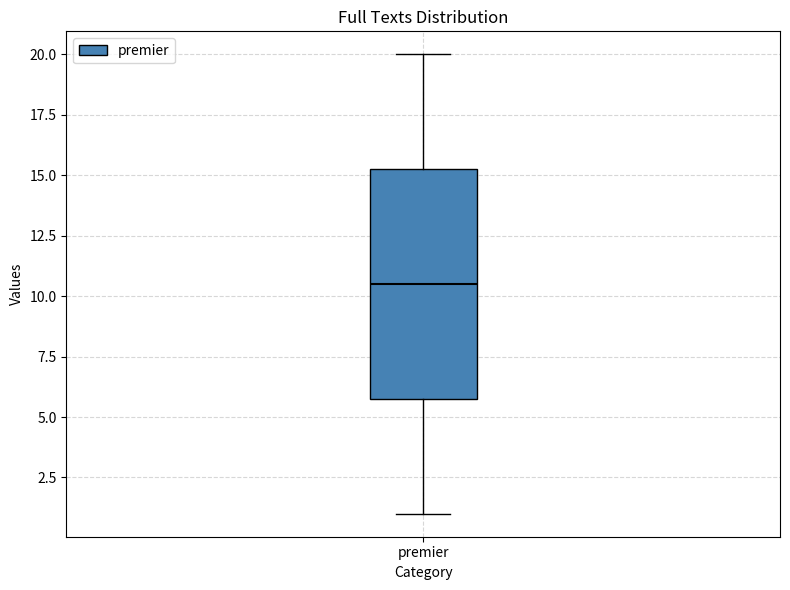

Transcribe this box plot: give where the median line is, the range the box spans, and where the two whiskers end, as read against the y-axis. The values are not printed on the chart, so give them approximately, as read against the axis.

median 10.5, box 6.0 to 15.5, whiskers 1.0 to 20.0